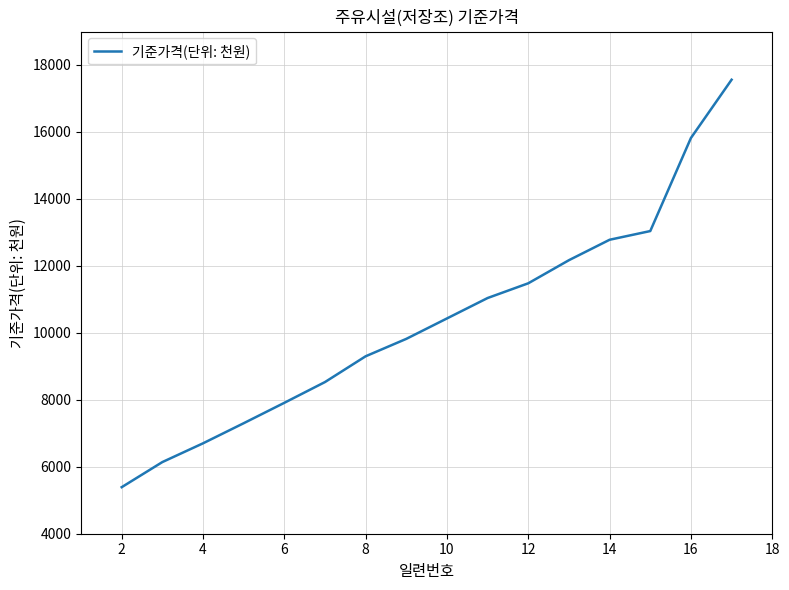

What is the sum of all values?

165410